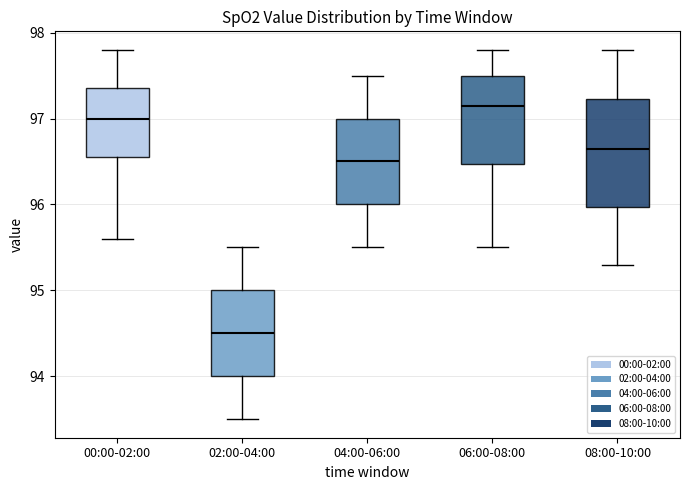

Reading left to right, transcribe this box plot: for each box, give where its median line is, the range the box spans, and where its two whiskers end, as read against the y-axis. The values are not printed on the chart, so give them approximately, as read against the axis.

00:00-02:00: median 97.0, box 96.6 to 97.4, whiskers 95.6 to 97.8
02:00-04:00: median 94.5, box 94.0 to 95.0, whiskers 93.5 to 95.5
04:00-06:00: median 96.5, box 96.0 to 97.0, whiskers 95.5 to 97.5
06:00-08:00: median 97.2, box 96.5 to 97.5, whiskers 95.5 to 97.8
08:00-10:00: median 96.7, box 96.0 to 97.2, whiskers 95.3 to 97.8